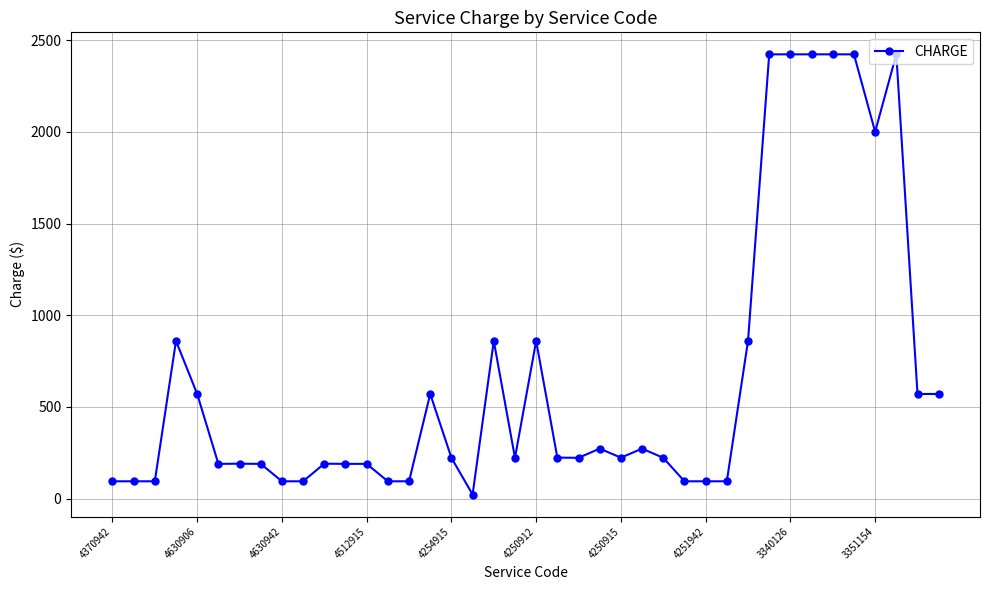

What is the maximum value shown in the chart?

2422